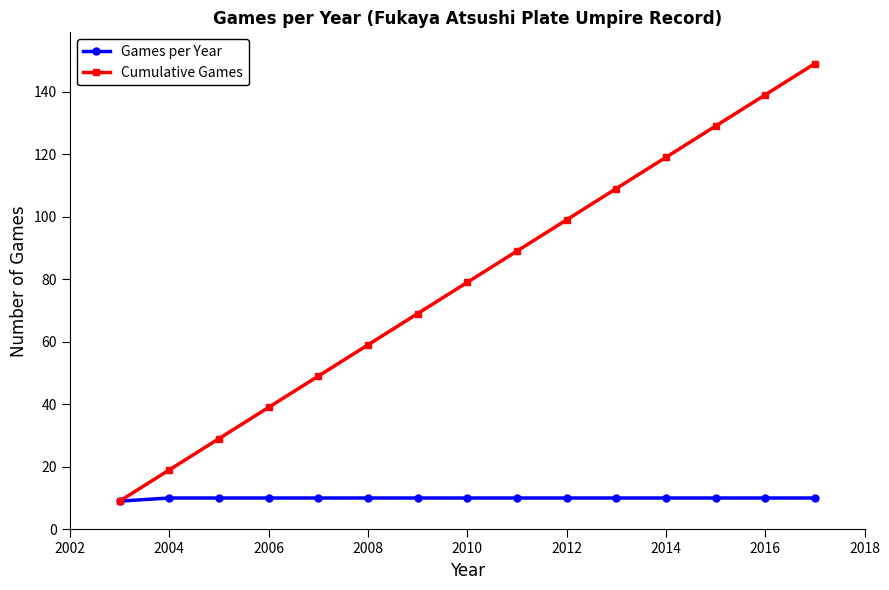

Reading left to right, list all the values displayed in this chart.

Games per Year: 9	10	10	10	10	10	10	10	10	10	10	10	10	10	10
Cumulative Games: 9	19	29	39	49	59	69	79	89	99	109	119	129	139	149